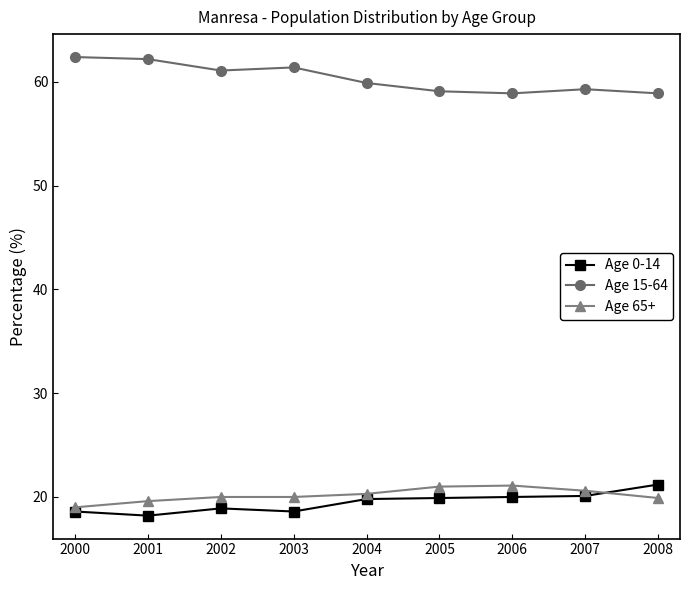

What is the value of the Age 0-14 point at the 4th from the left?

18.6